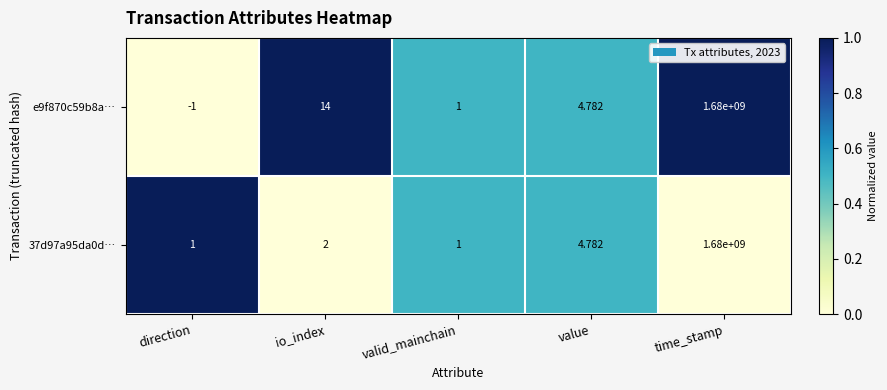

Which category has the lowest value across all series?

direction